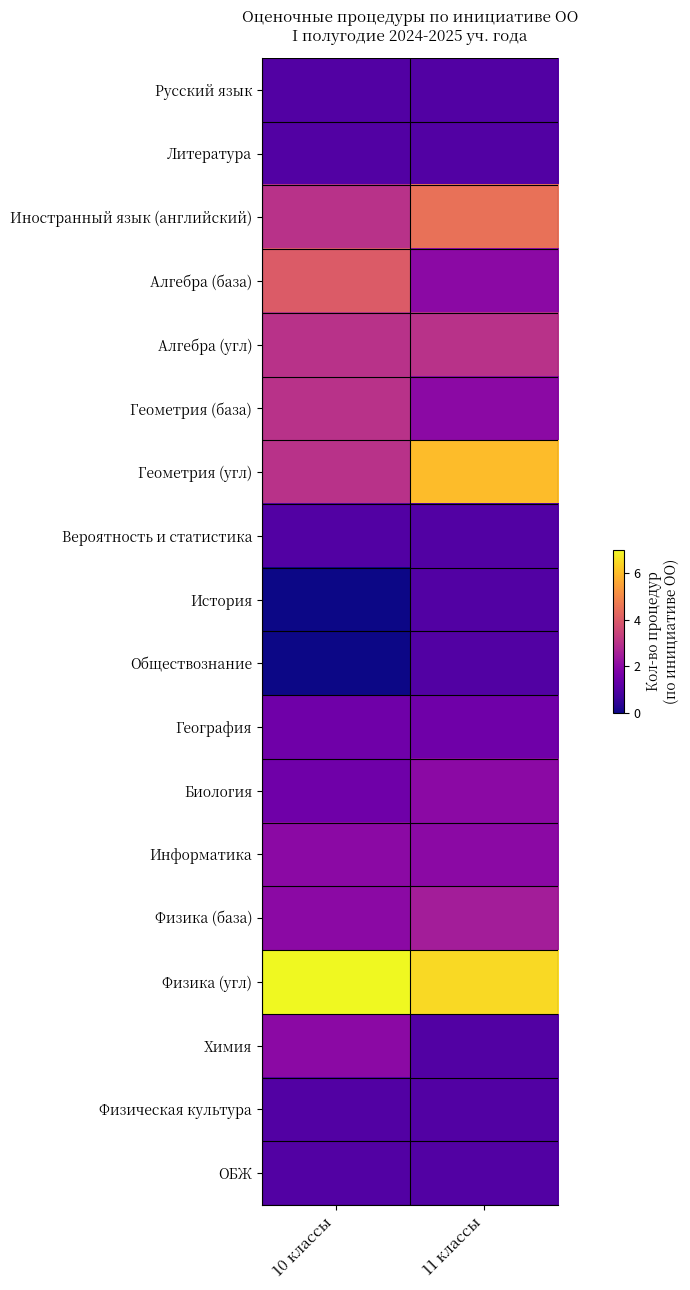

Reading left to right, transcribe all the data shown in this chart.

Русский язык: 10 классы=1.0	11 классы=1.0
Литература: 10 классы=1.0	11 классы=1.0
Иностранный язык (английский): 10 классы=3.0	11 классы=4.5
Алгебра (база): 10 классы=4.0	11 классы=2.0
Алгебра (угл): 10 классы=3.0	11 классы=3.0
Геометрия (база): 10 классы=3.0	11 классы=2.0
Геометрия (угл): 10 классы=3.0	11 классы=6.0
Вероятность и статистика: 10 классы=1.0	11 классы=1.0
История: 10 классы=0.0	11 классы=1.0
Обществознание: 10 классы=0.0	11 классы=1.0
География: 10 классы=1.5	11 классы=1.5
Биология: 10 классы=1.5	11 классы=2.0
Информатика: 10 классы=2.0	11 классы=2.0
Физика (база): 10 классы=2.0	11 классы=2.5
Физика (угл): 10 классы=7.0	11 классы=6.5
Химия: 10 классы=2.0	11 классы=1.0
Физическая культура: 10 классы=1.0	11 классы=1.0
ОБЖ: 10 классы=1.0	11 классы=1.0